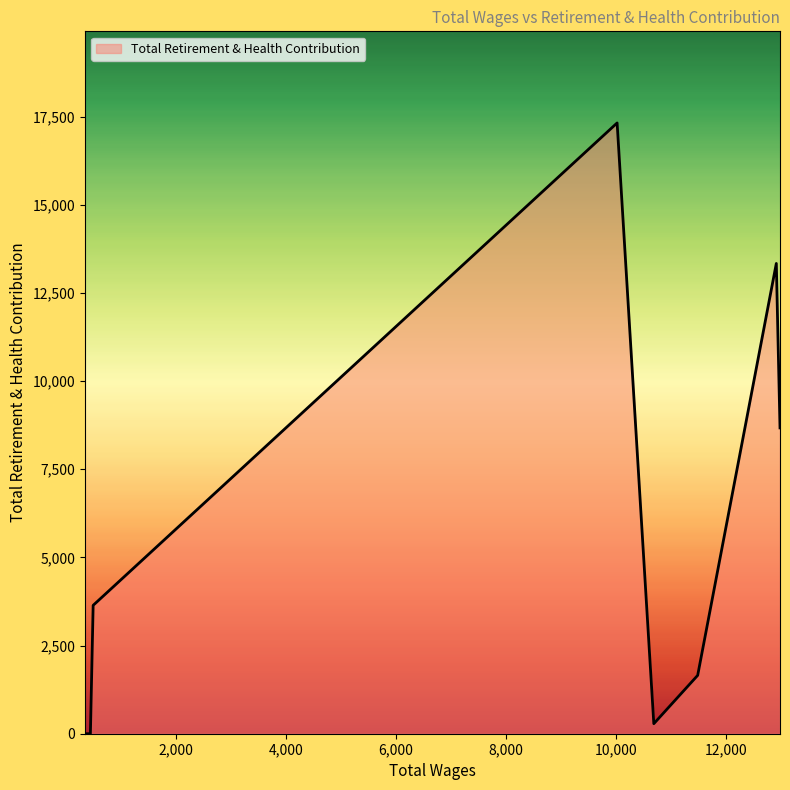

The chart shows a value of 284 at 10689.0. True or false?

True